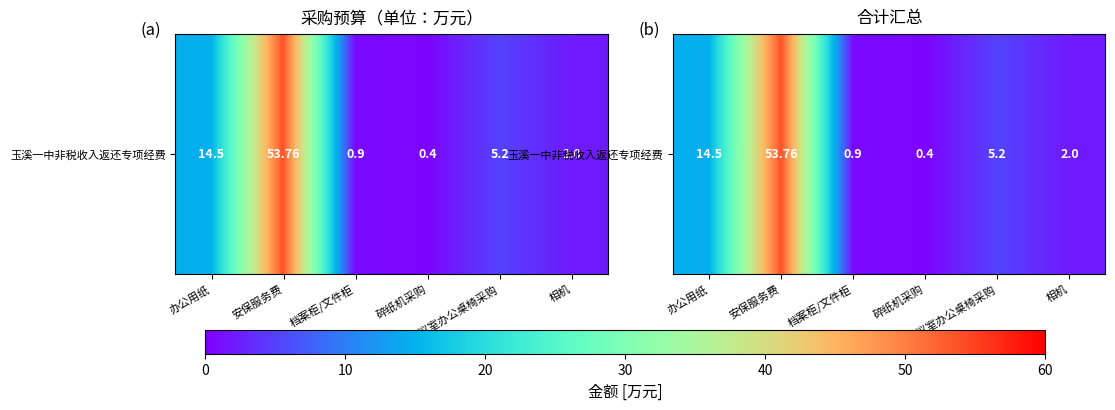

Reading right to left, extract all data points from this chart.

2.0	5.2	0.4	0.9	53.8	14.5